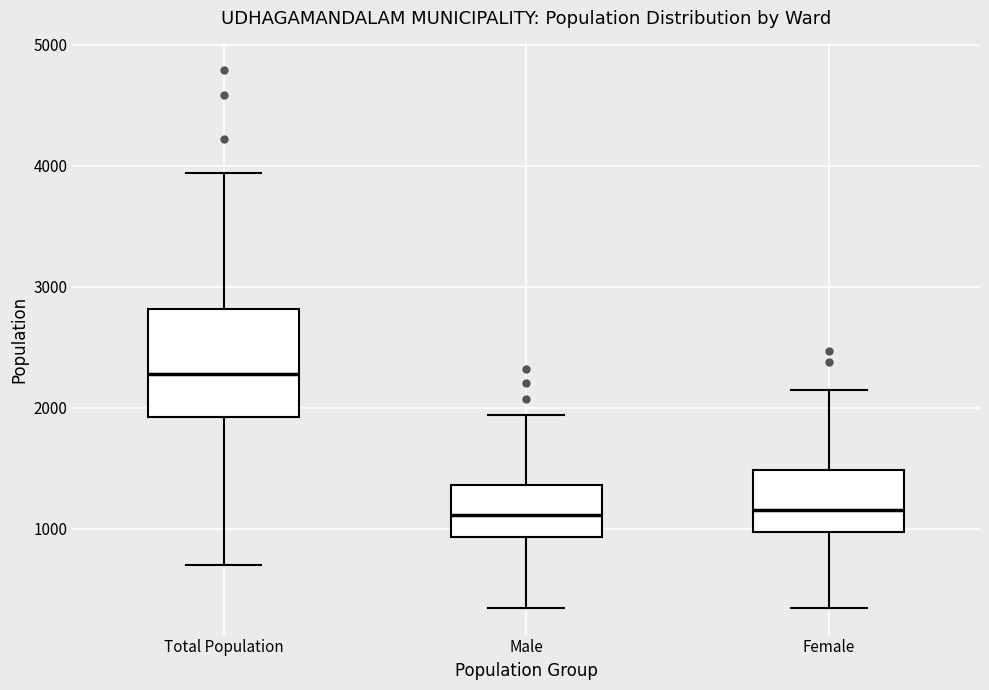

Reading left to right, read every box against the y-axis: the position of its median line, the range the box covers, and the ends of its whiskers. The values are not printed on the chart, so give them approximately, as read against the axis.

Total Population: median 2300, box 1900 to 2800, whiskers 700 to 3900
Male: median 1100, box 900 to 1400, whiskers 300 to 1900
Female: median 1200, box 1000 to 1500, whiskers 300 to 2100